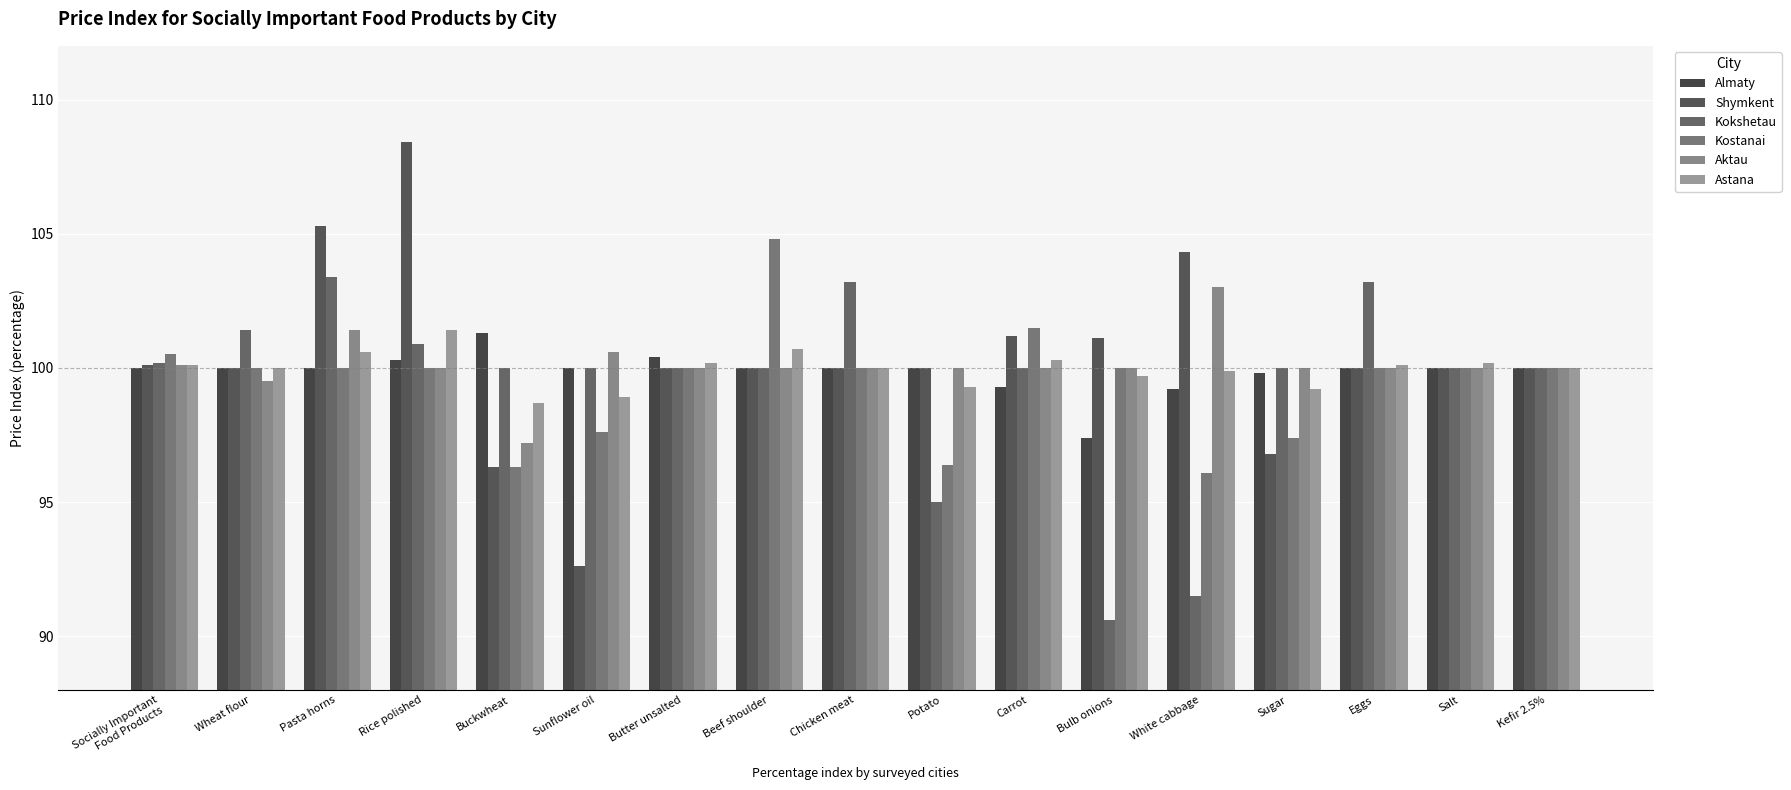

At Socially Important
Food Products, list the series in order from largest to smallest.

Kostanai, Kokshetau, Shymkent, Aktau, Astana, Almaty